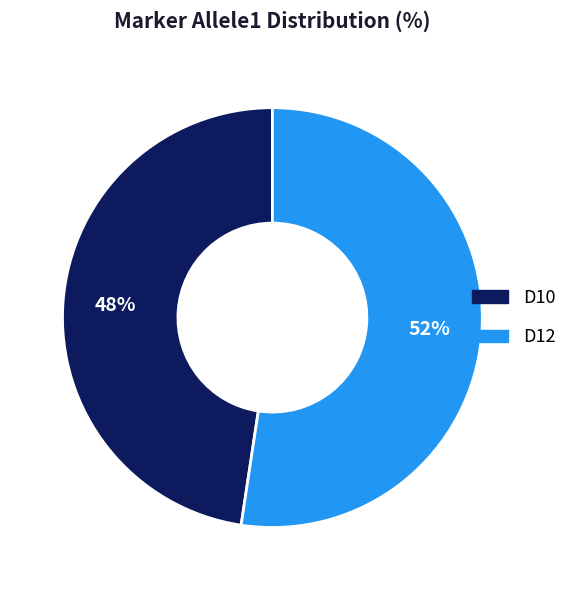

Rank the categories by value from highest to lowest.

D12, D10